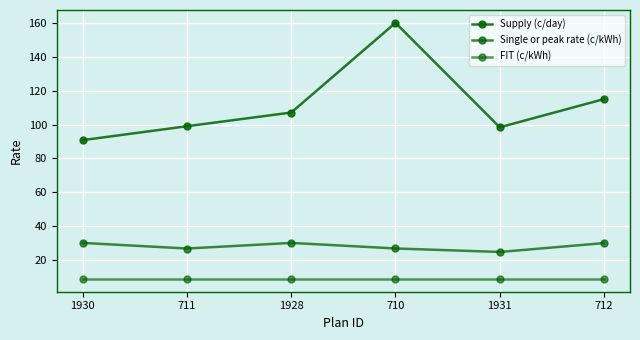

What is the lowest value of the FIT (c/kWh) series?

8.9